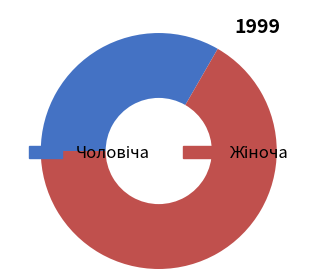

Is there any slice that represents more than half of the pie?

Yes